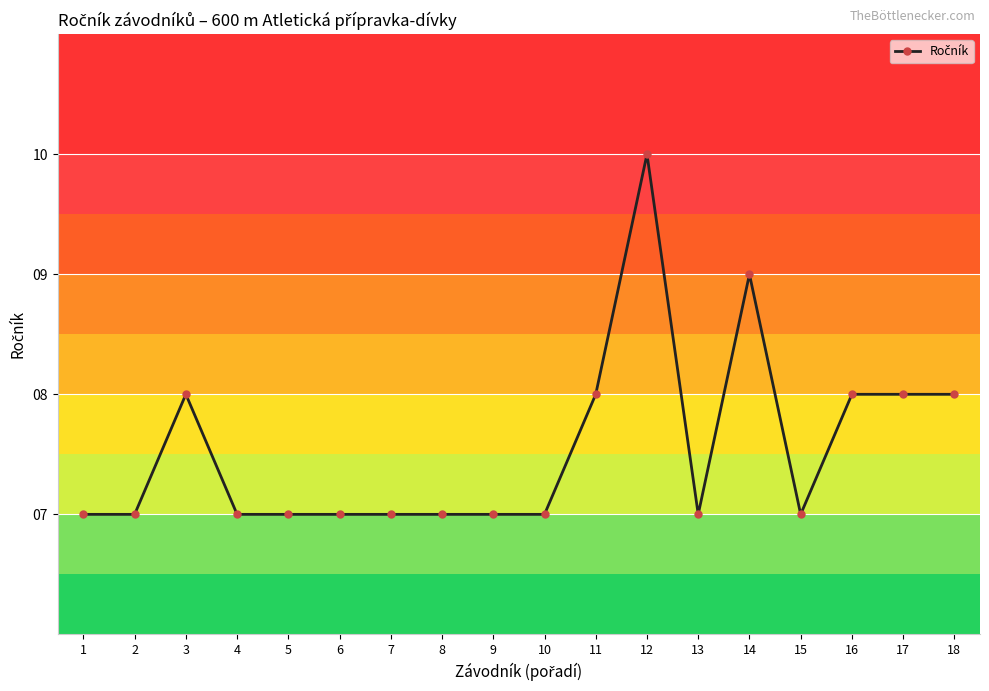

What is the value of the 12th point from the left?

10